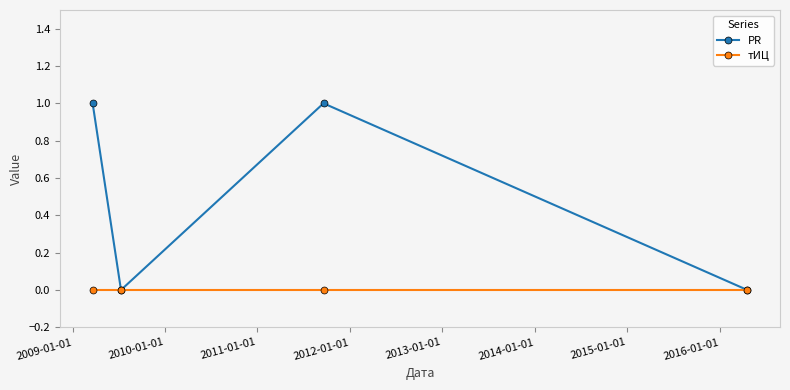

How many data points does each series have?

4